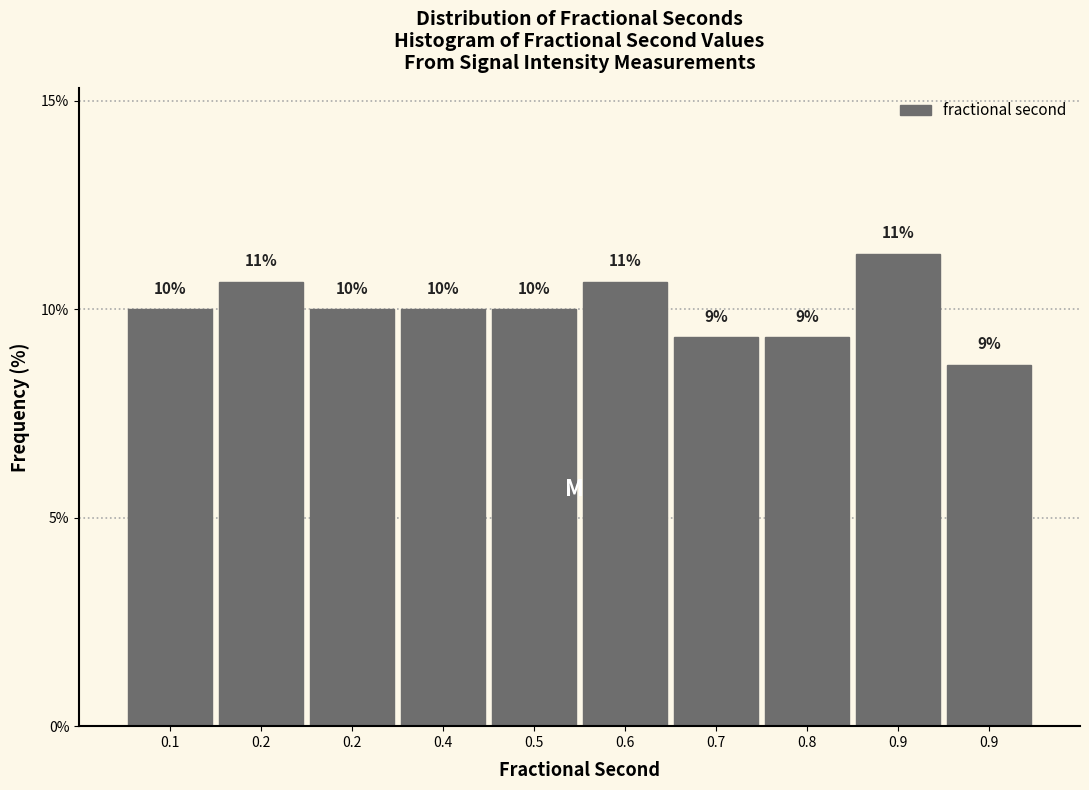

Does the chart contain any negative values?

No